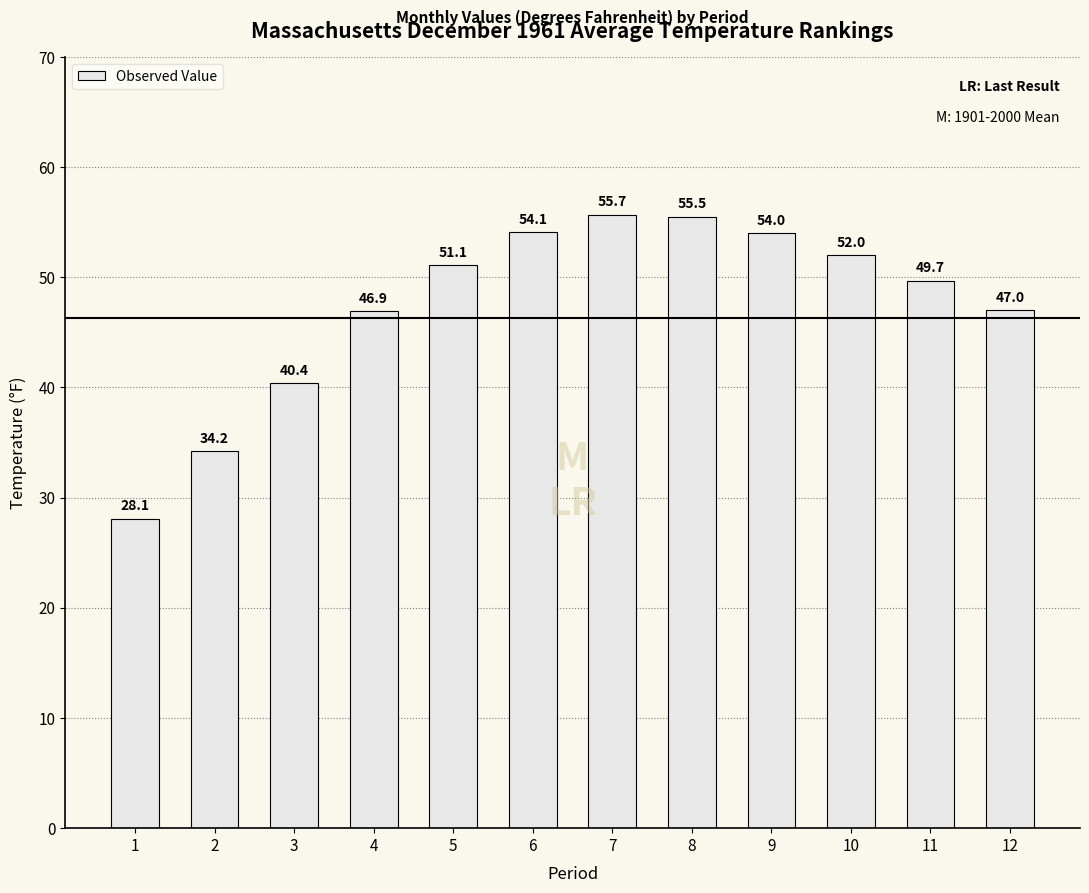

What is the ratio of the value at 3 to the value at 8?

0.7